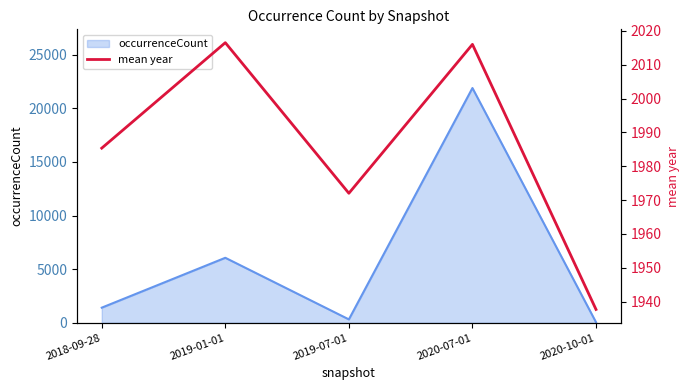

The value at 2020-10-01 is 706.1. True or false?

False